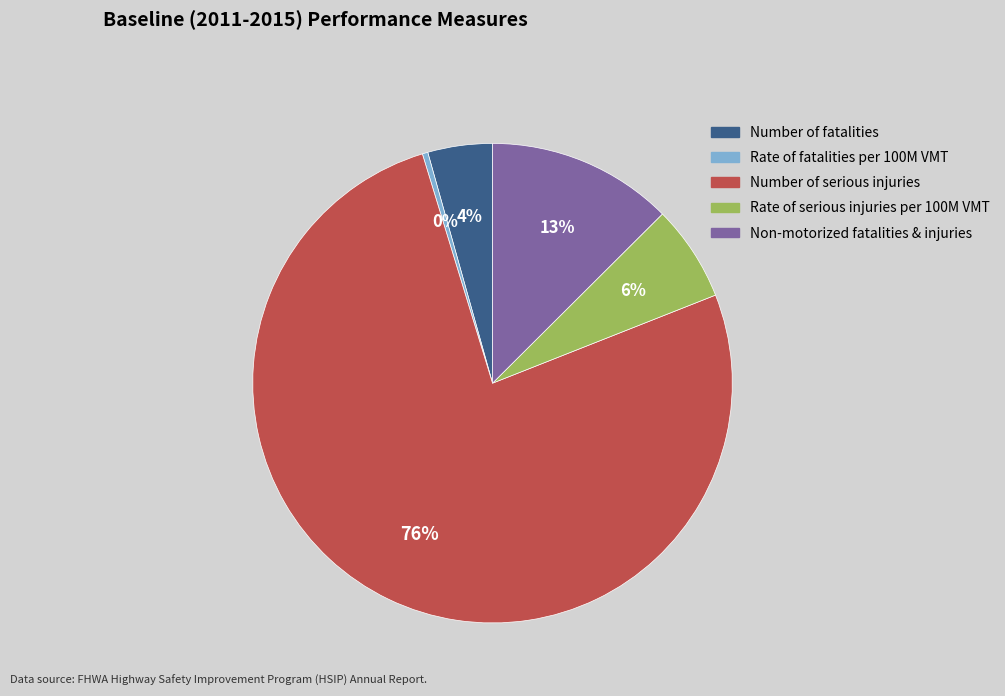

How many slices are in this pie chart?

5